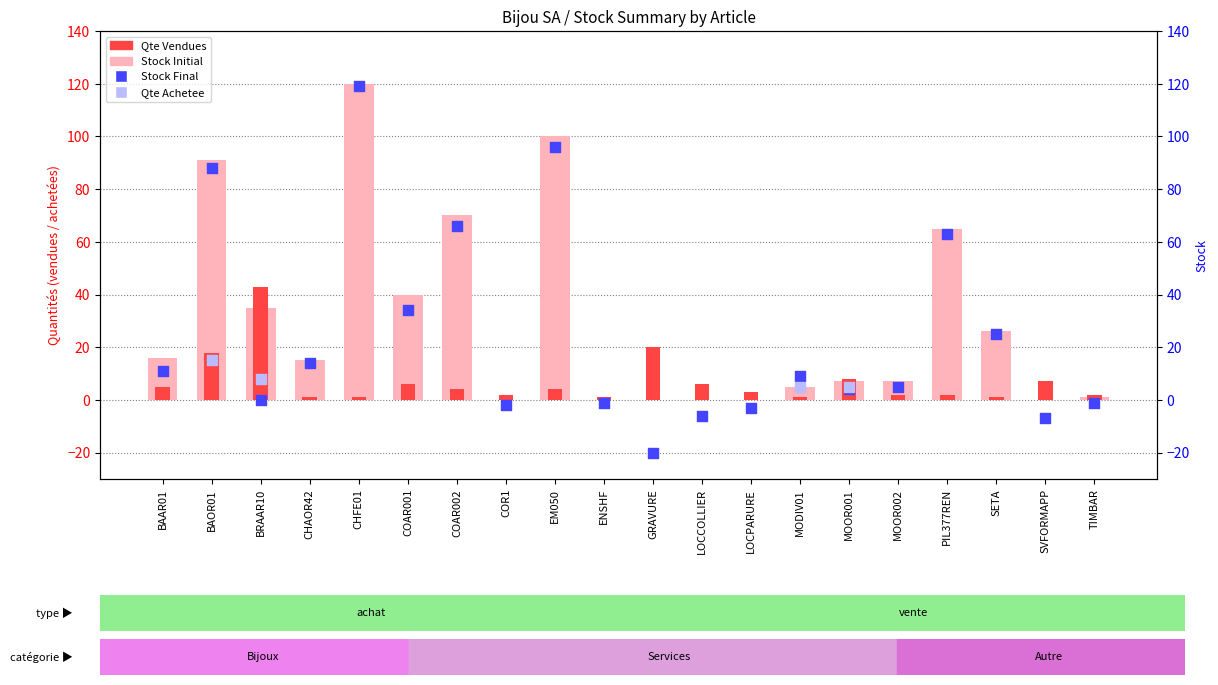

At how many categories does at least one series exceed 105?

1